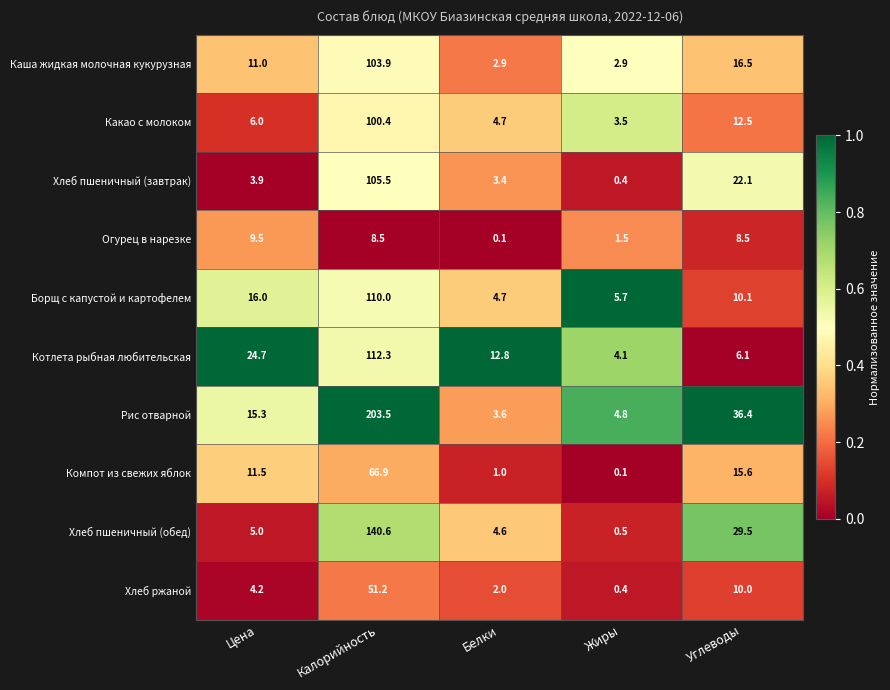

Rank the categories by Хлеб ржаной value from highest to lowest.

Калорийность, Углеводы, Цена, Белки, Жиры